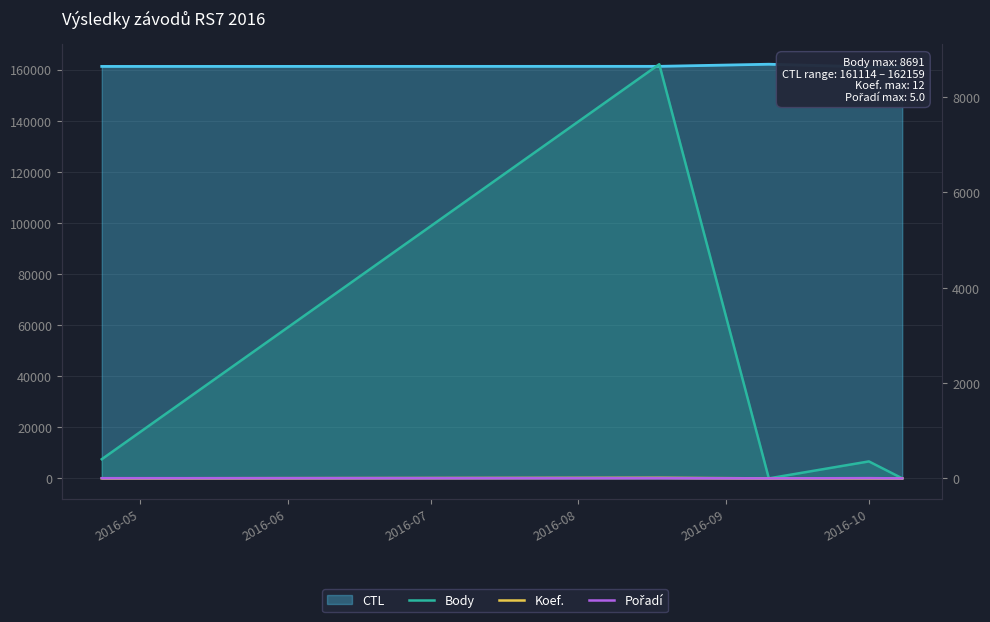

Reading left to right, extract all data points from this chart.

Body: 402	8691	0	356	0
Koef.: 1	12	0	1	0
Pořadí: 4	5	0	5	0